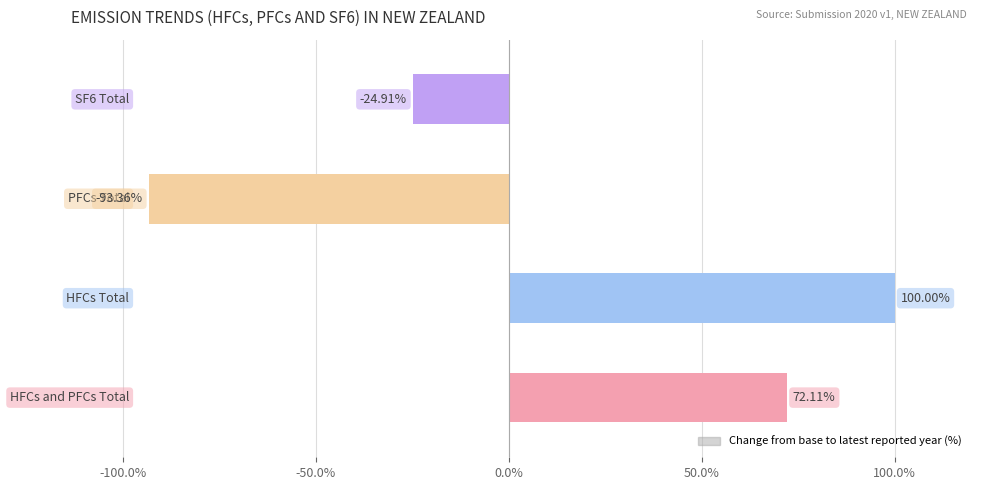

What is the sum of all values?

53.8